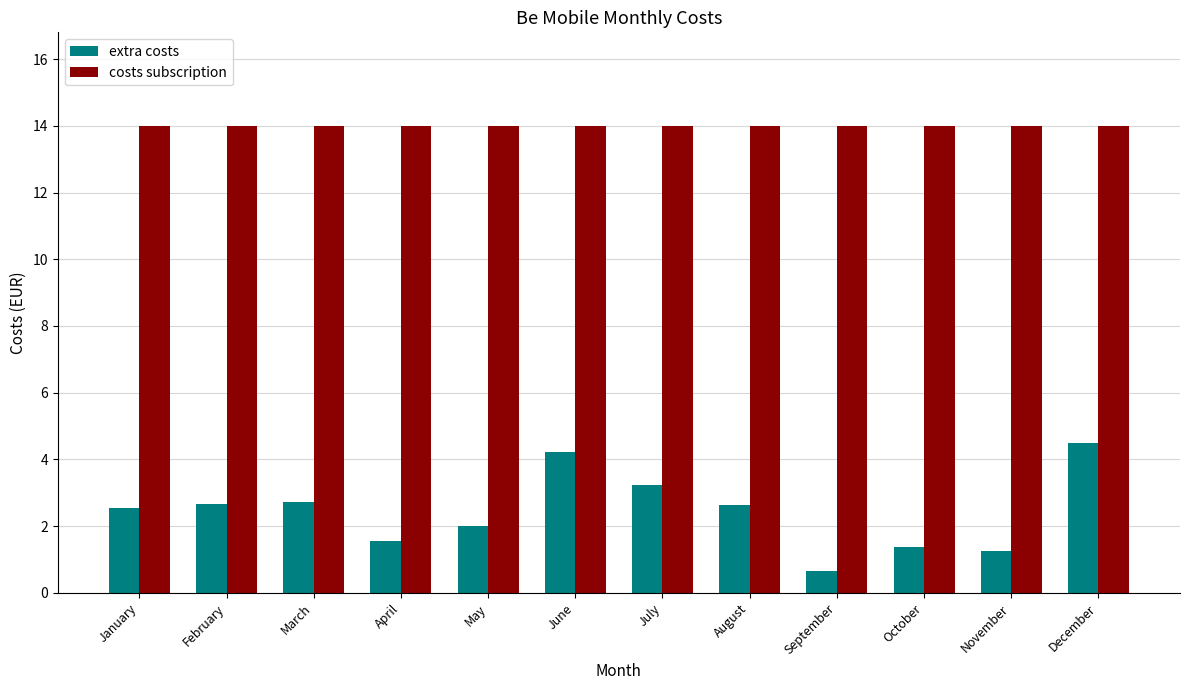

At September, list the series in order from smallest to largest.

extra costs, costs subscription